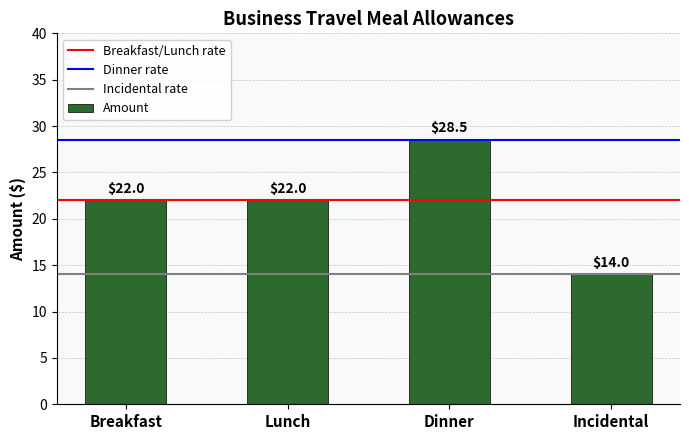

What position from the left is Lunch?

2